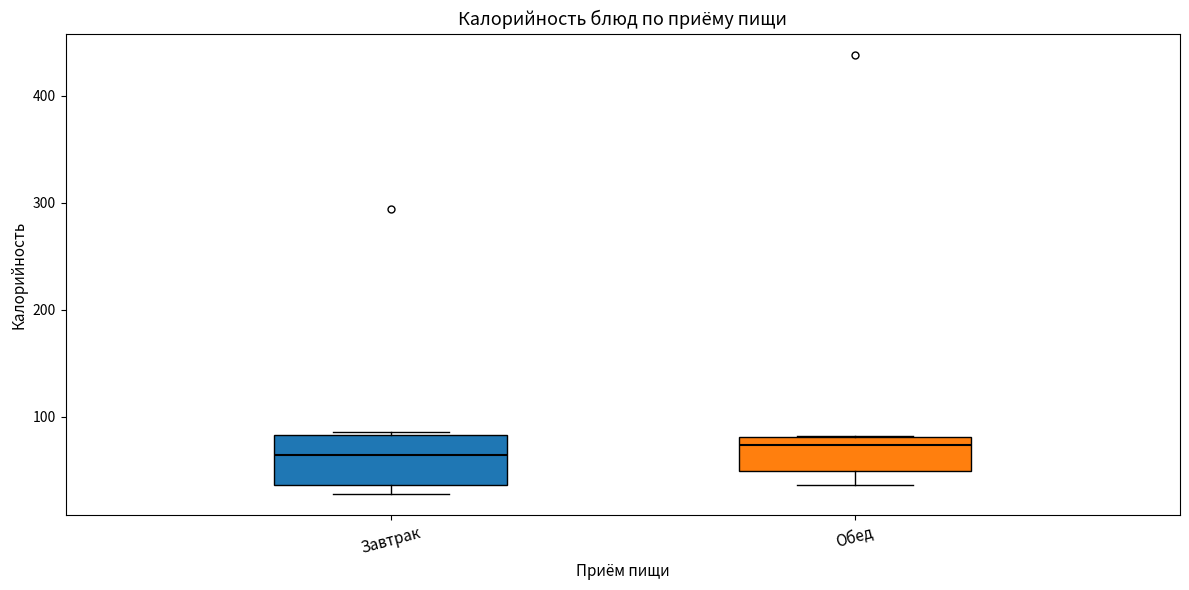

Reading left to right, transcribe this box plot: for each box, give where its median line is, the range the box spans, and where its two whiskers end, as read against the y-axis. The values are not printed on the chart, so give them approximately, as read against the axis.

Завтрак: median 60, box 40 to 80, whiskers 30 to 90
Обед: median 70, box 50 to 80, whiskers 40 to 80